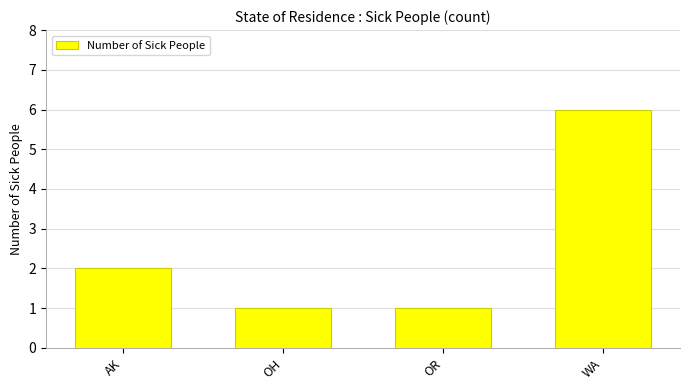

What is the maximum value shown in the chart?

6